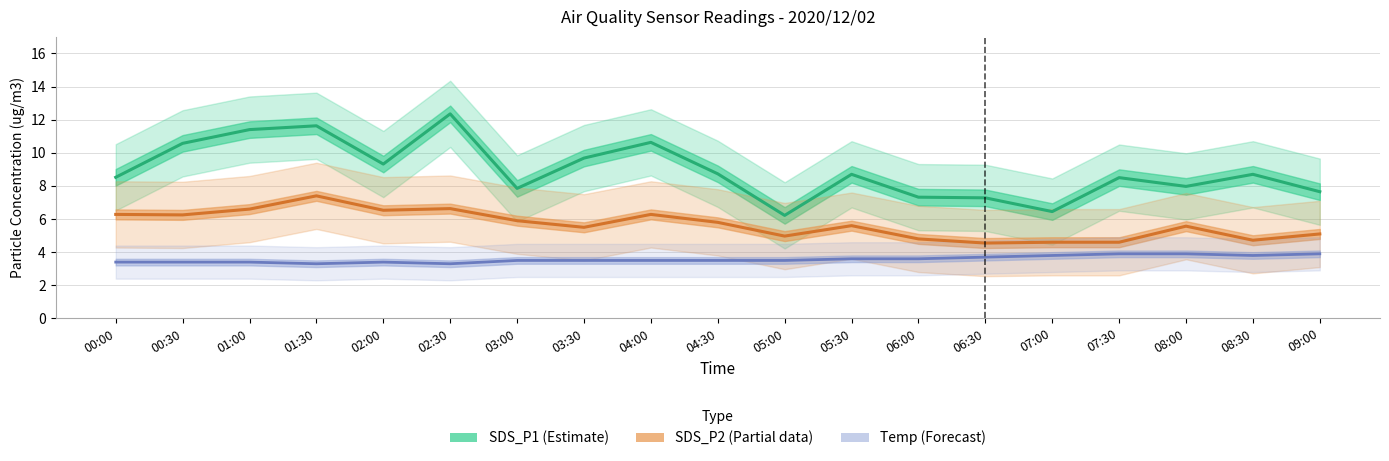

What is the difference between the Temp (Forecast) values at 02:00 and 05:00?

0.1